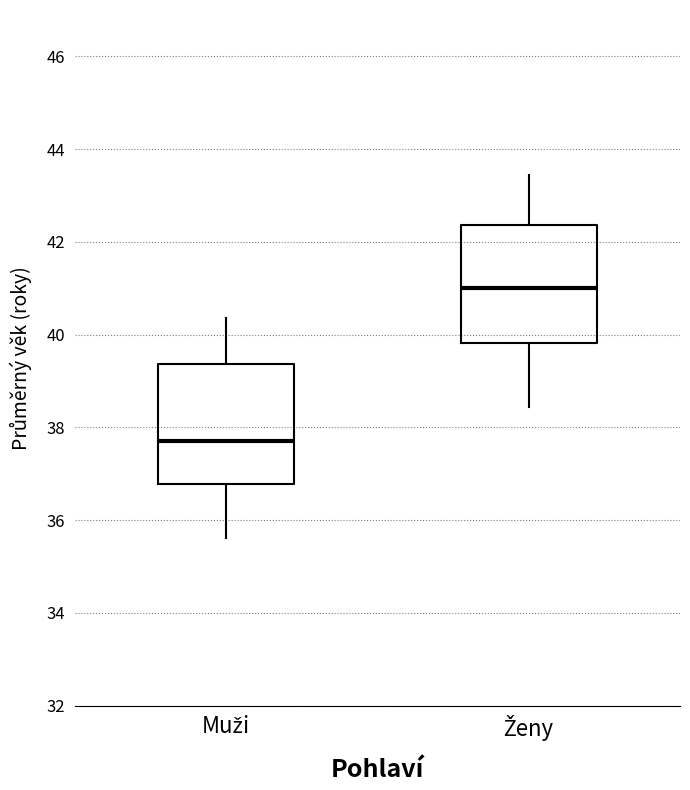

Which box has the highest median line?

Ženy